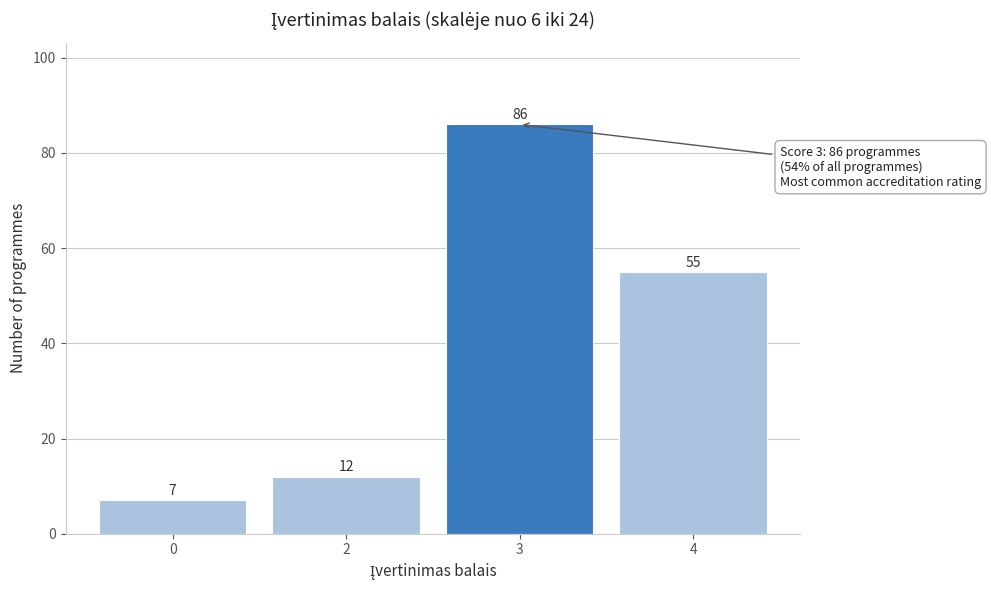

Reading left to right, list all the values displayed in this chart.

0=7	2=12	3=86	4=55